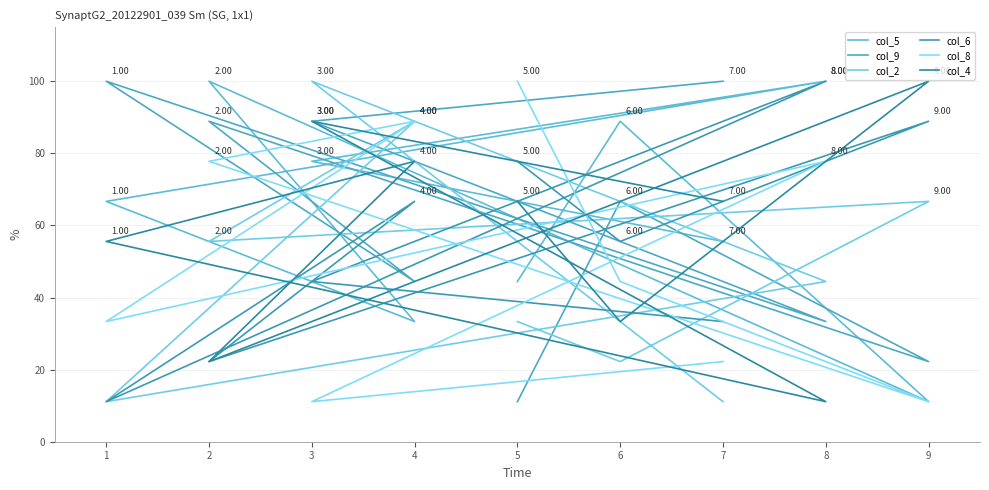

At 3, list the series in order from smallest to largest.

col_8, col_6, col_5, col_9, col_4, col_2